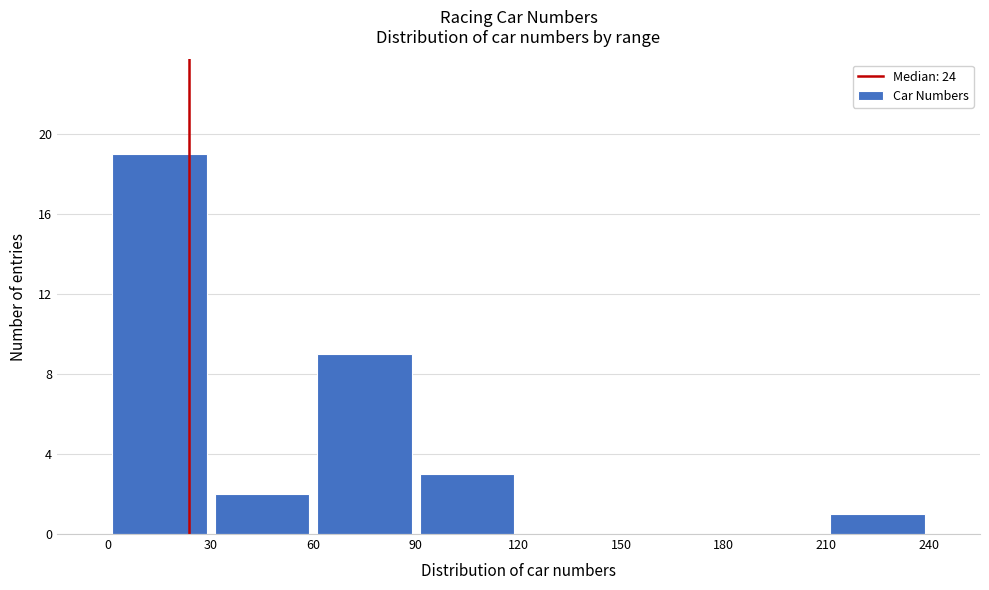

Reading left to right, transcribe this chart: for each bar, give the range it covers on the x-axis and its height. The values are not printed on the chart, so give them approximately, as read against the axis.

0 to 30: 19
30 to 60: 2
60 to 90: 9
90 to 120: 3
120 to 150: 0
150 to 180: 0
180 to 210: 0
210 to 240: 1